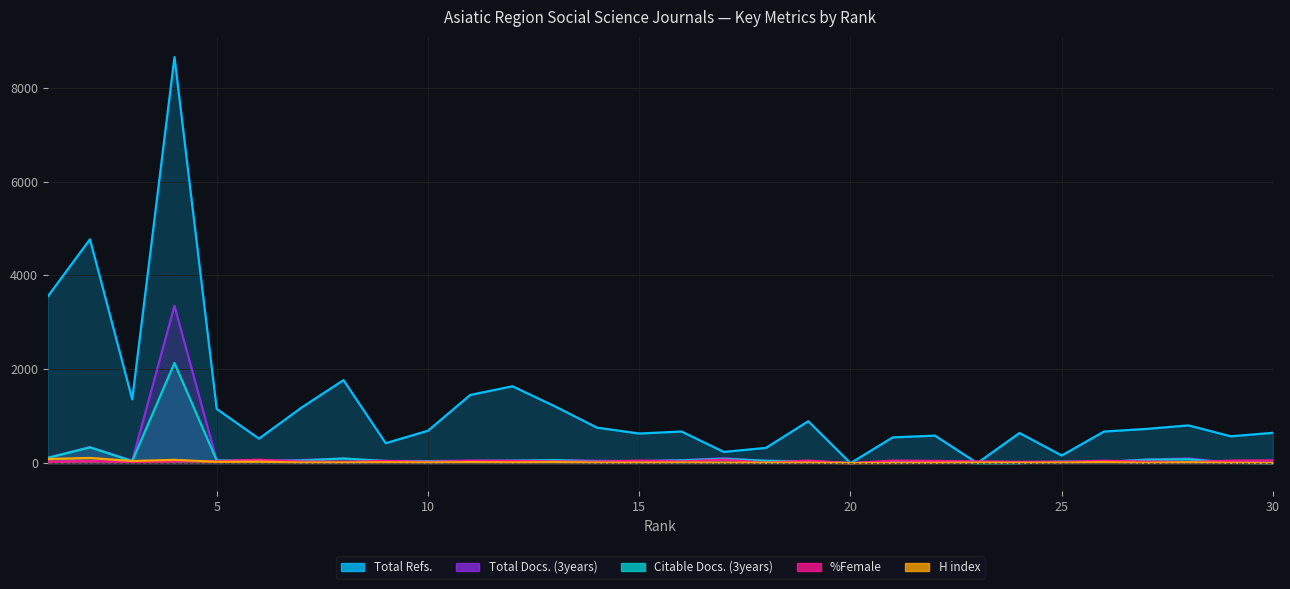

Reading left to right, transcribe all the data shown in this chart.

Total Refs.: 1=3551	2=4770	3=1360	4=8652	5=1154	6=522	7=1179	8=1769	9=425	10=690	11=1453	12=1638	13=1212	14=756	15=631	16=674	17=239	18=325	19=893	20=0	21=549	22=586	23=0	24=642	25=162	26=673	27=729	28=804	29=572	30=646
Total Docs. (3years): 1=116	2=344	3=55	4=3353	5=57	6=46	7=66	8=98	9=47	10=43	11=54	12=52	13=65	14=50	15=42	16=63	17=103	18=51	19=38	20=3	21=23	22=31	23=32	24=22	25=32	26=24	27=77	28=99	29=8	30=11
Citable Docs. (3years): 1=111	2=336	3=44	4=2135	5=57	6=44	7=55	8=98	9=44	10=41	11=43	12=51	13=64	14=36	15=40	16=58	17=91	18=49	19=35	20=3	21=23	22=31	23=0	24=0	25=32	26=24	27=72	28=82	29=6	30=0
%Female: 1=29	2=42	3=26	4=39	5=42	6=72	7=33	8=28	9=47	10=28	11=48	12=46	13=37	14=31	15=54	16=36	17=73	18=9	19=55	20=0	21=54	22=48	23=34	24=28	25=27	26=51	27=33	28=22	29=52	30=58
H index: 1=87	2=111	3=45	4=70	5=28	6=32	7=12	8=13	9=19	10=13	11=22	12=15	13=22	14=11	15=10	16=13	17=10	18=8	19=10	20=1	21=4	22=6	23=13	24=8	25=11	26=22	27=6	28=17	29=6	30=3